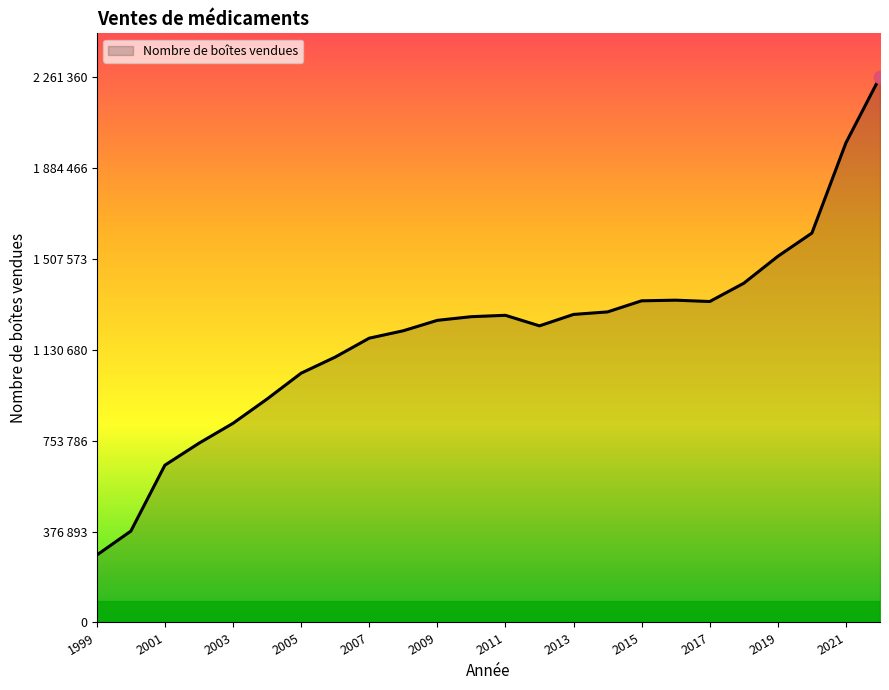

Is this an area chart (filled region under the line)?

Yes